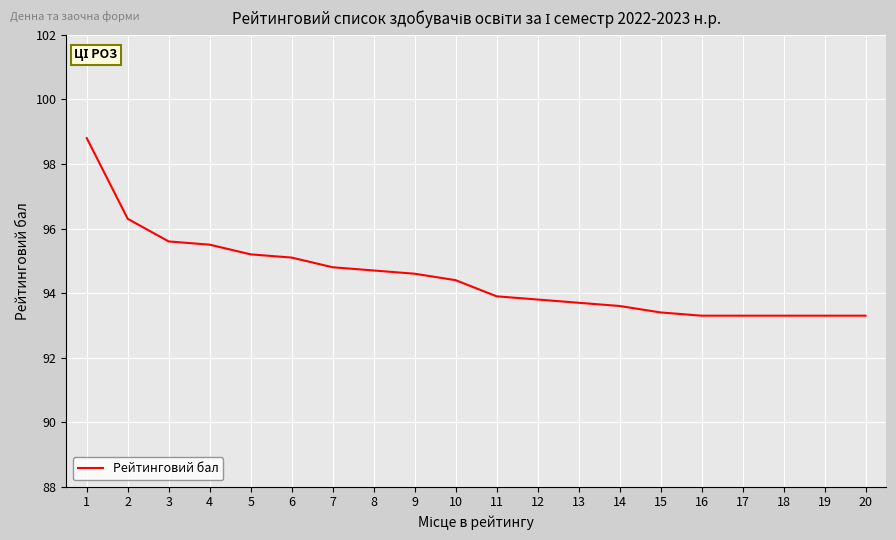

Reading right to left, what are all the values shown in this chart?

93.3	93.3	93.3	93.3	93.3	93.4	93.6	93.7	93.8	93.9	94.4	94.6	94.7	94.8	95.1	95.2	95.5	95.6	96.3	98.8